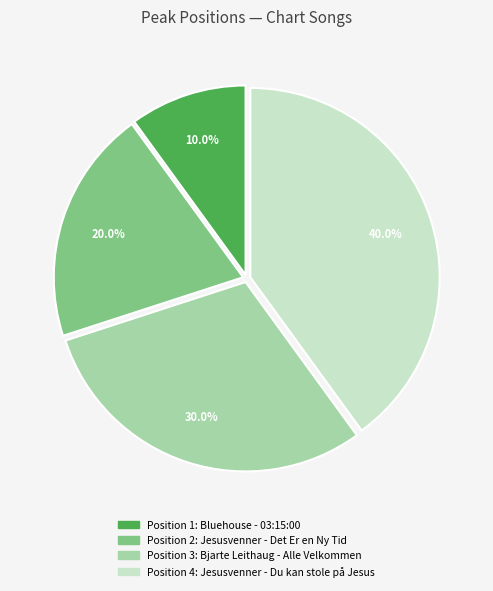

Is there a majority slice in this chart?

No